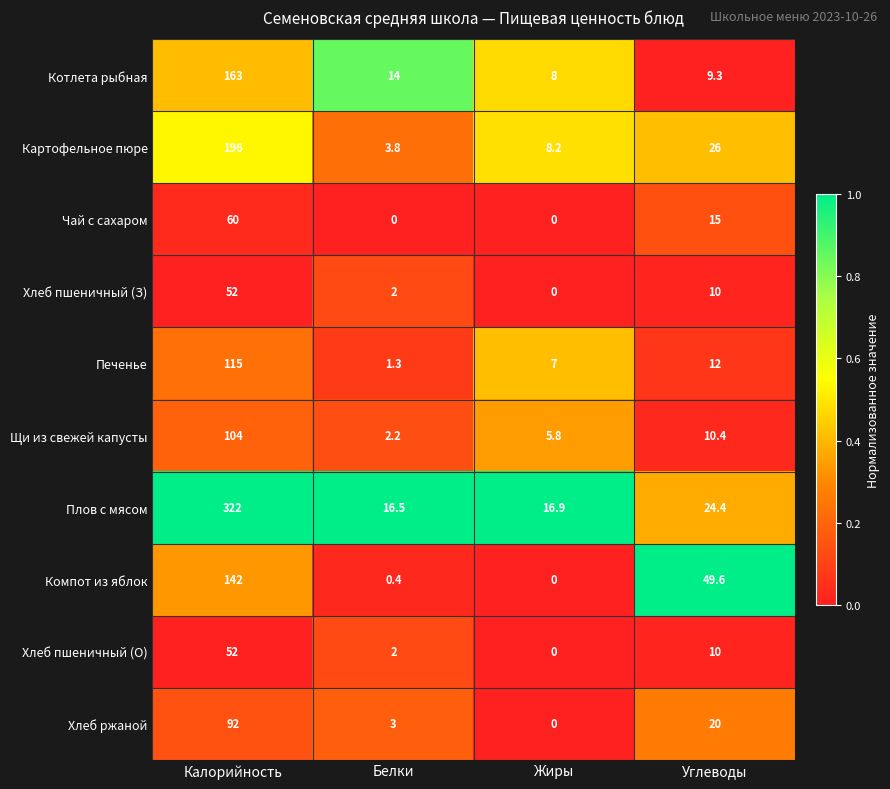

Count the Чай с сахаром values in the range 0 to 60.

4